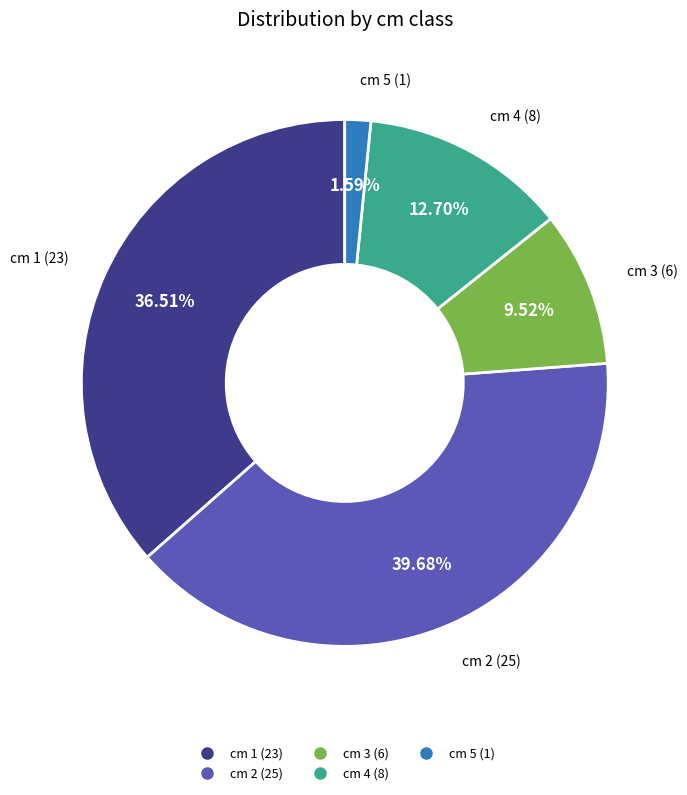

Does any single category account for the majority?

No